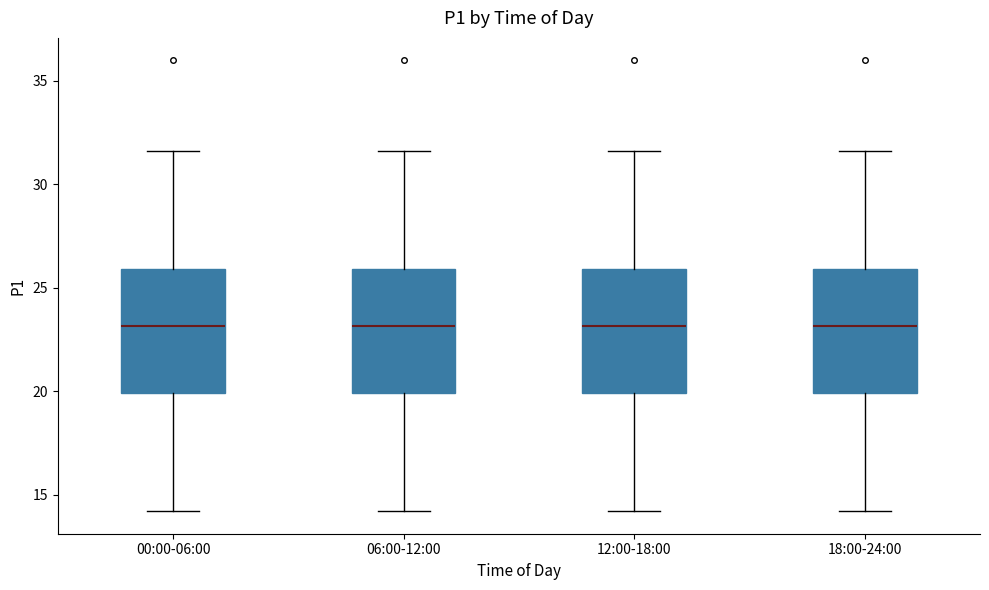

Reading left to right, transcribe this box plot: for each box, give where its median line is, the range the box spans, and where its two whiskers end, as read against the y-axis. The values are not printed on the chart, so give them approximately, as read against the axis.

00:00-06:00: median 23.0, box 20.0 to 26.0, whiskers 14.0 to 31.5
06:00-12:00: median 23.0, box 20.0 to 26.0, whiskers 14.0 to 31.5
12:00-18:00: median 23.0, box 20.0 to 26.0, whiskers 14.0 to 31.5
18:00-24:00: median 23.0, box 20.0 to 26.0, whiskers 14.0 to 31.5